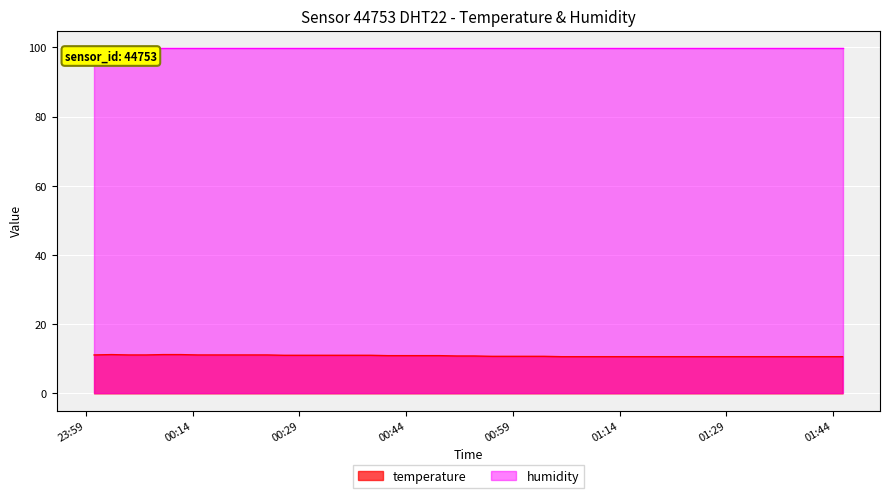

What is the label of the 23rd point from the right?

2023-05-17T00:41:25